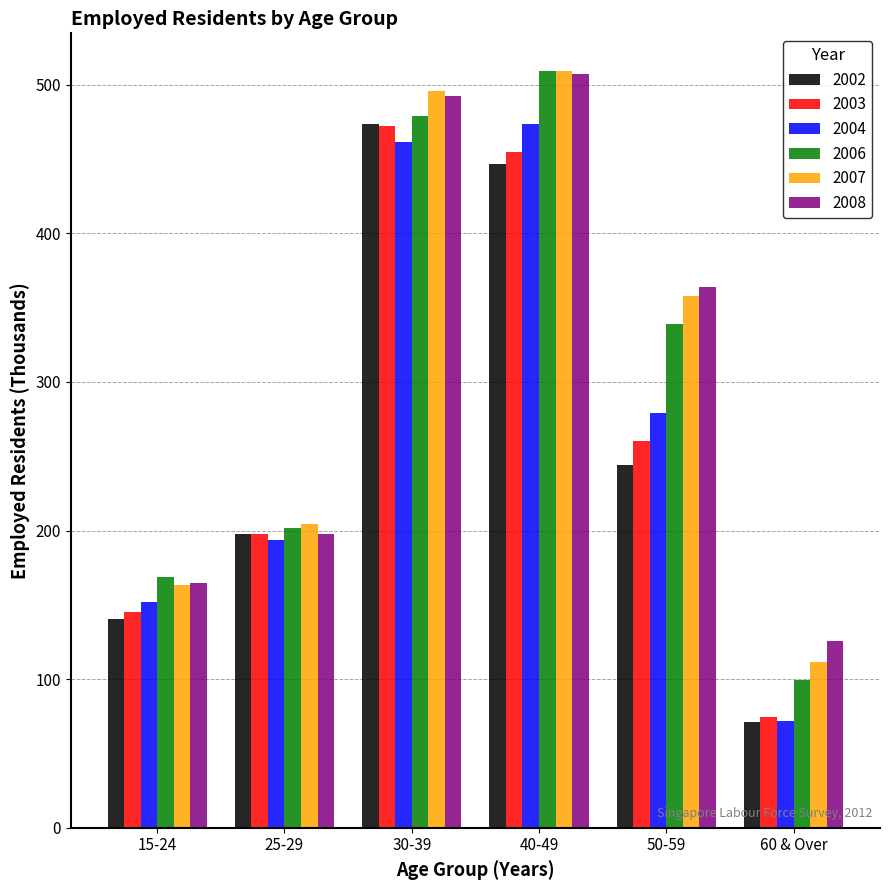

What is the spread (max minus min) of values at 25-29?

10.7